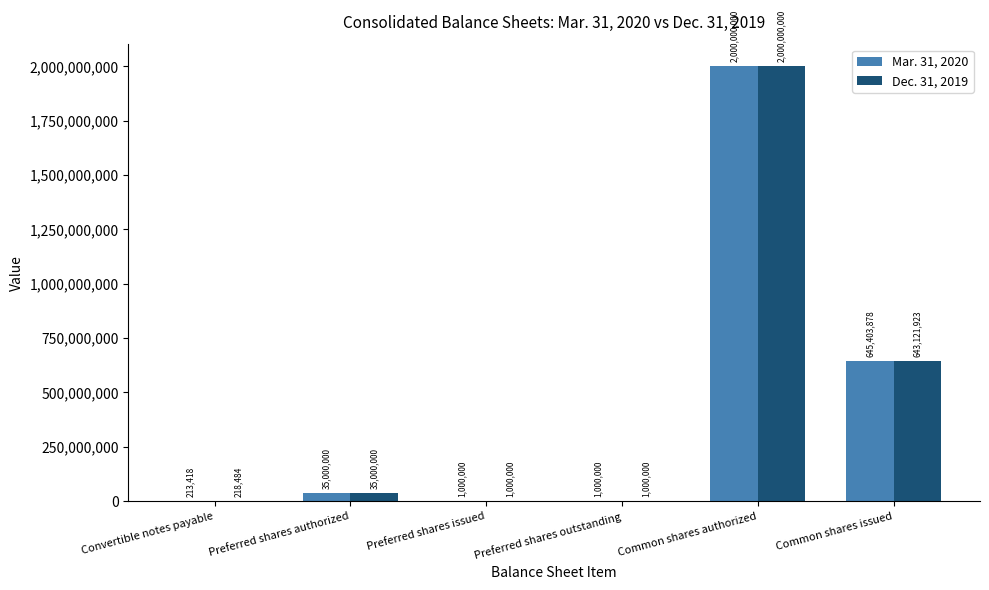

Reading right to left, extract all data points from this chart.

Mar. 31, 2020: 645403878	2000000000	1000000	1000000	35000000	213418
Dec. 31, 2019: 643121923	2000000000	1000000	1000000	35000000	218484